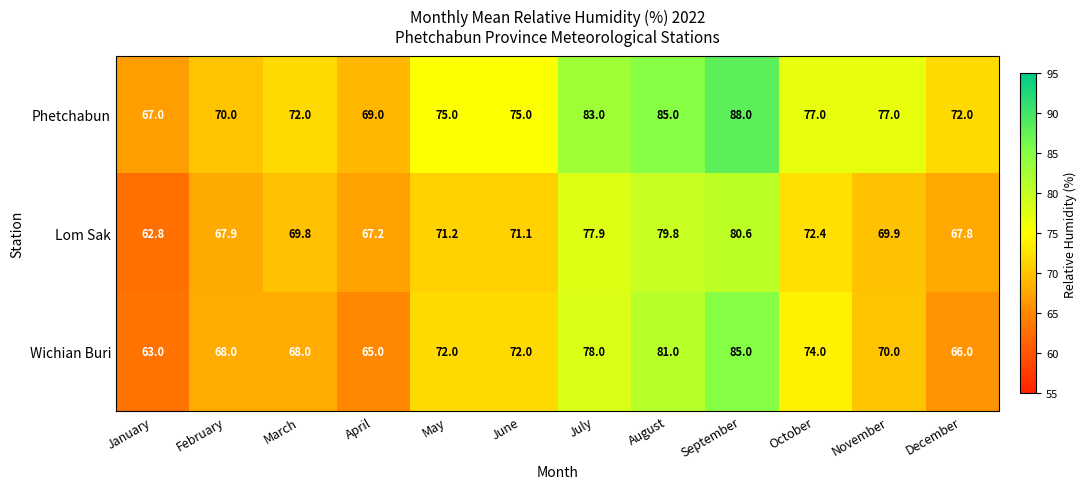

Rank the series at December from lowest to highest value.

Wichian Buri, Lom Sak, Phetchabun